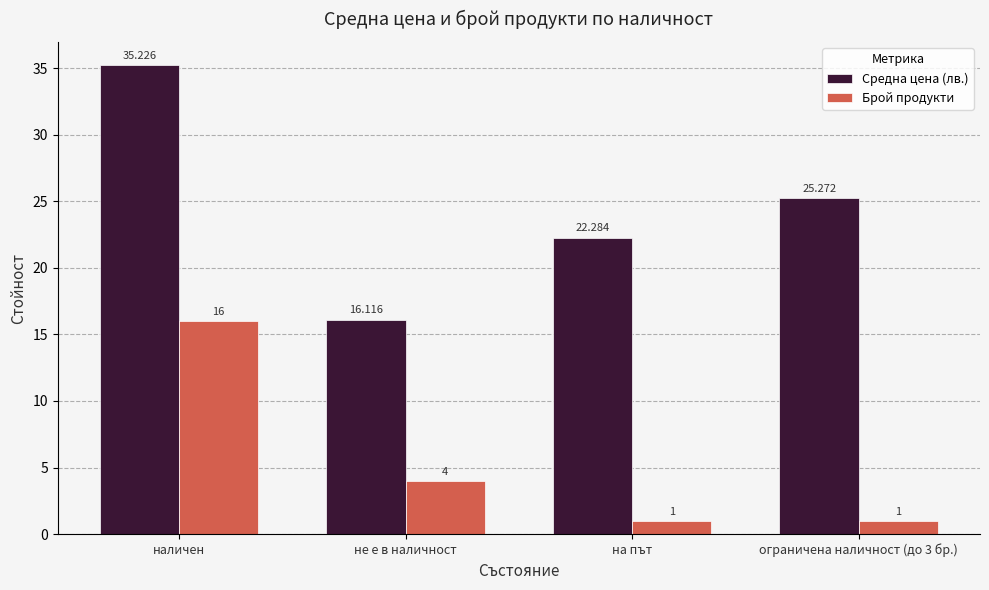

What is the difference between the Брой продукти values at на път and наличен?

15.0